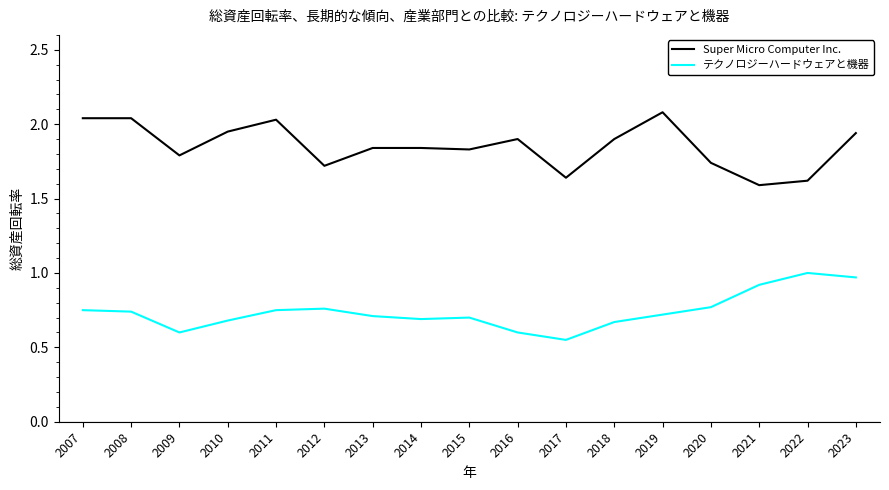

Rank the series by their average value, from lowest to highest.

テクノロジーハードウェアと機器, Super Micro Computer Inc.